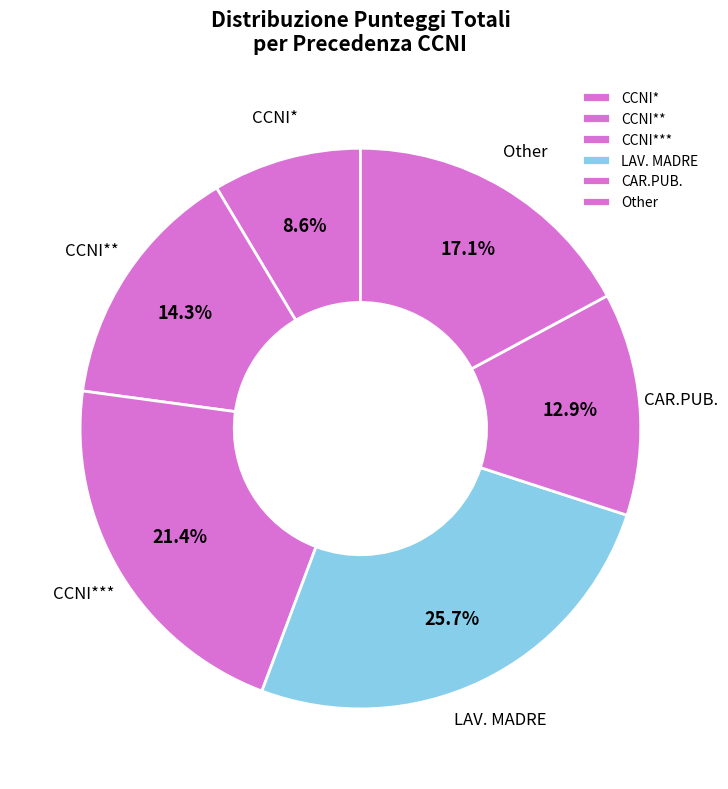

Approximately how many times larger is the value at Other compared to CCNI*?

2.0